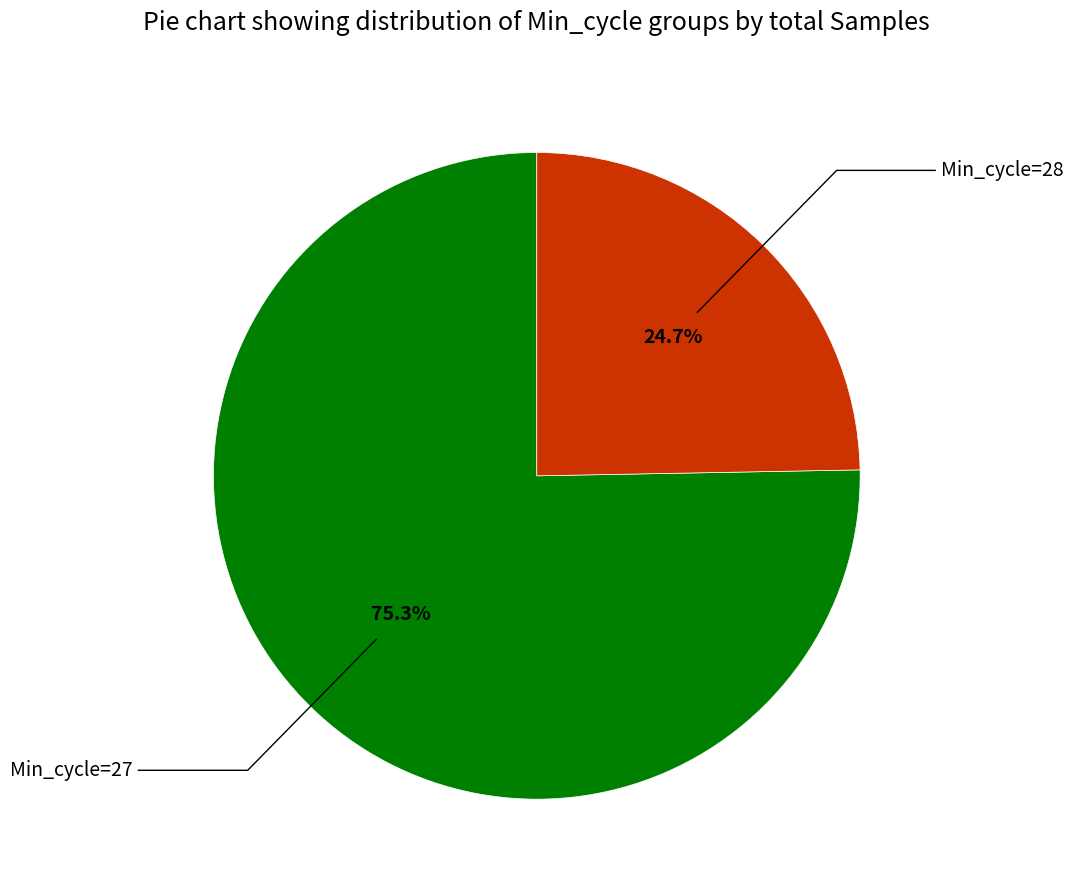

Which category has the biggest portion of the pie?

Min_cycle=27